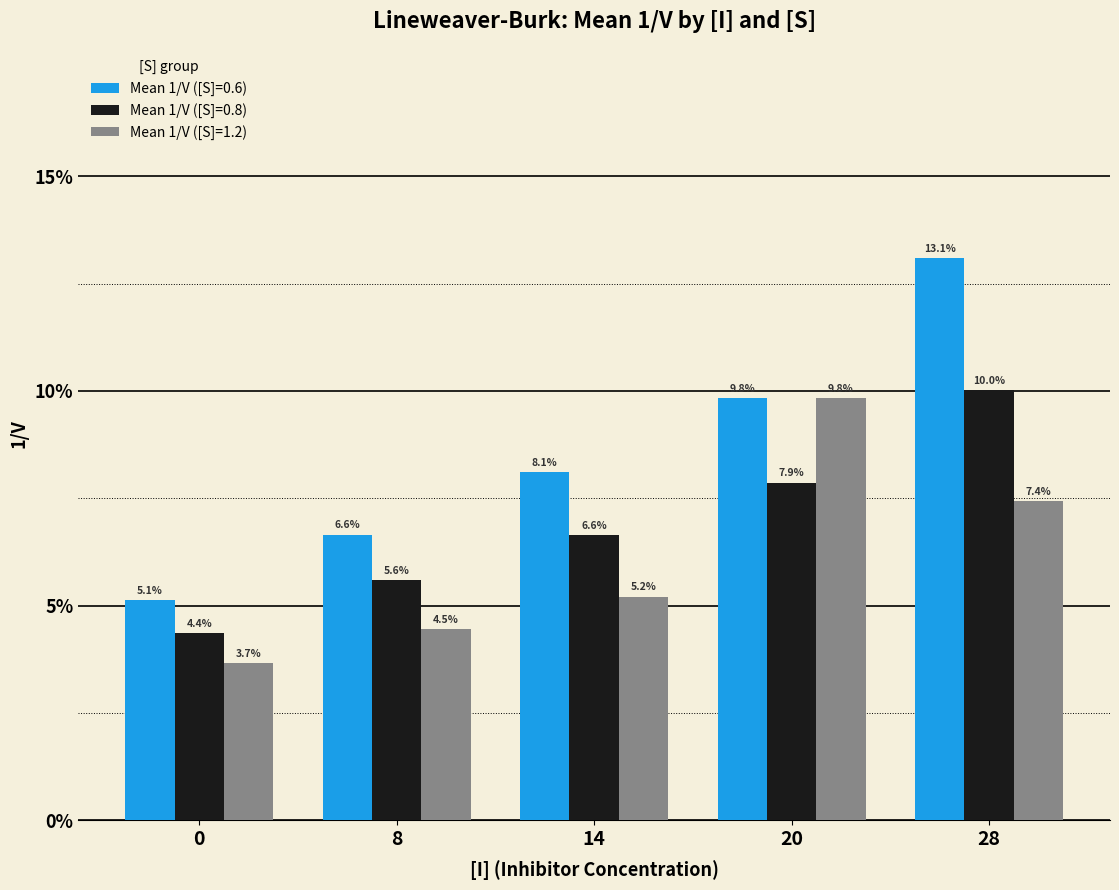

What is the sum of the Mean 1/V ([S]=1.2) values at 20 and 14?

0.2